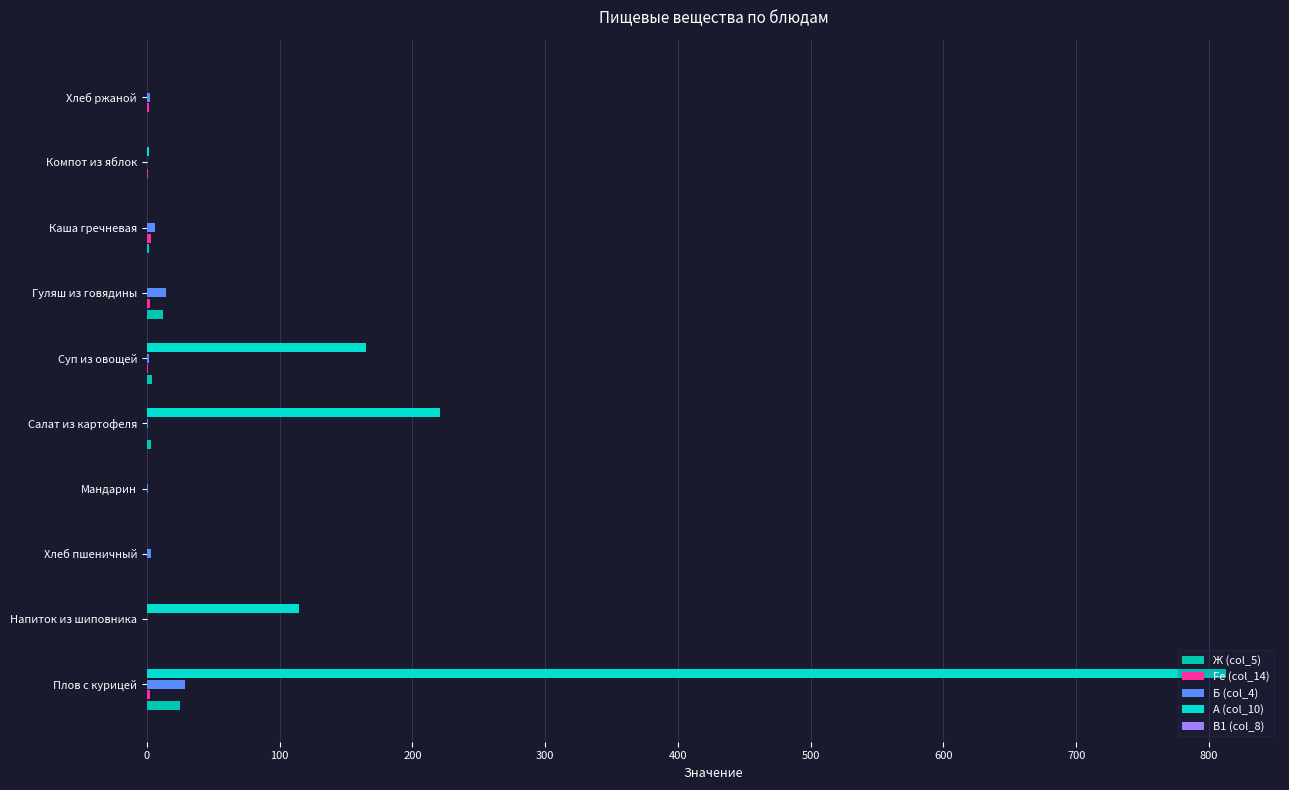

Is it true that A (col_10) equals 112.7 at Салат из картофеля?

False